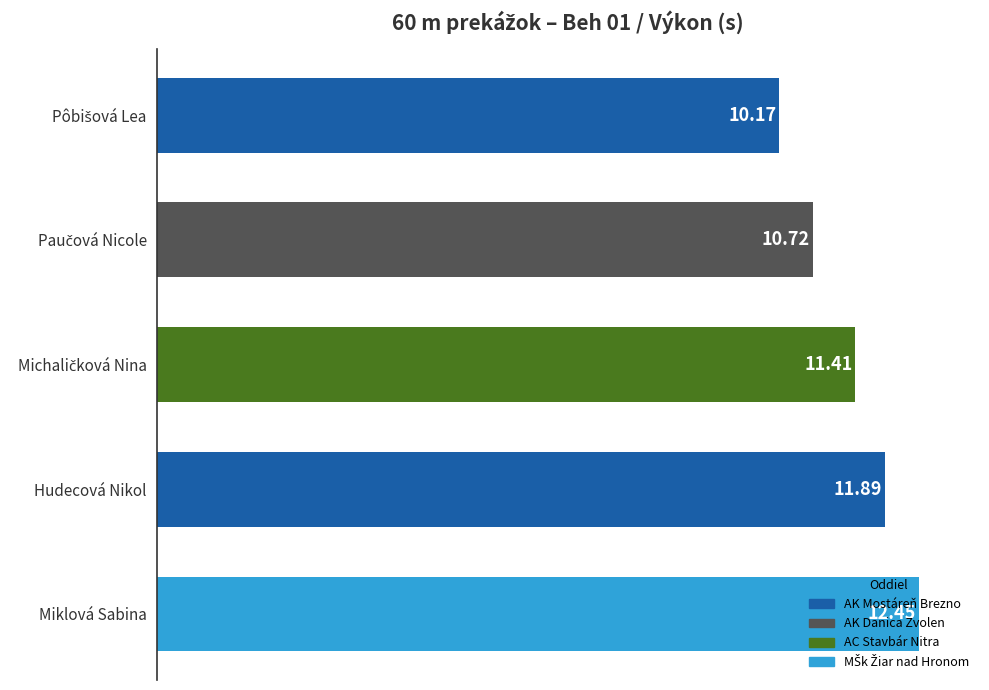

What is the difference between the maximum and second lowest values?

1.7